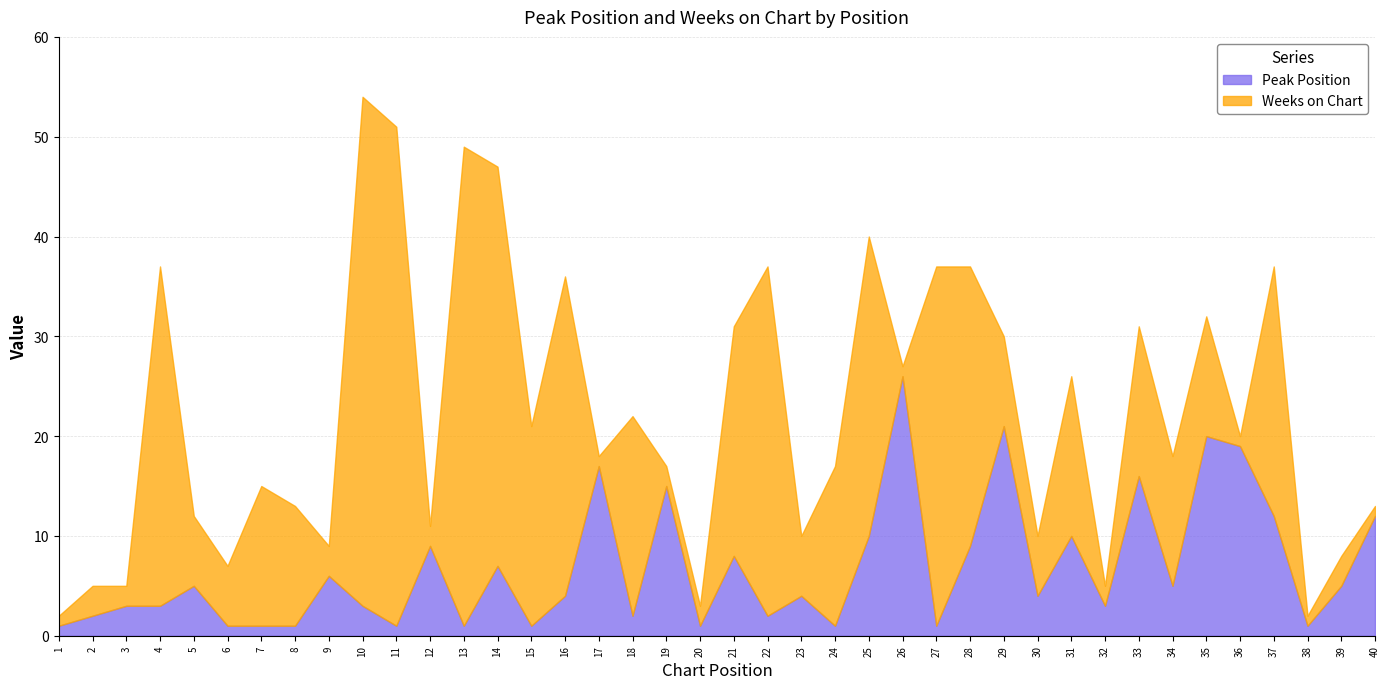

At how many categories does at least one series exceed 39?

4